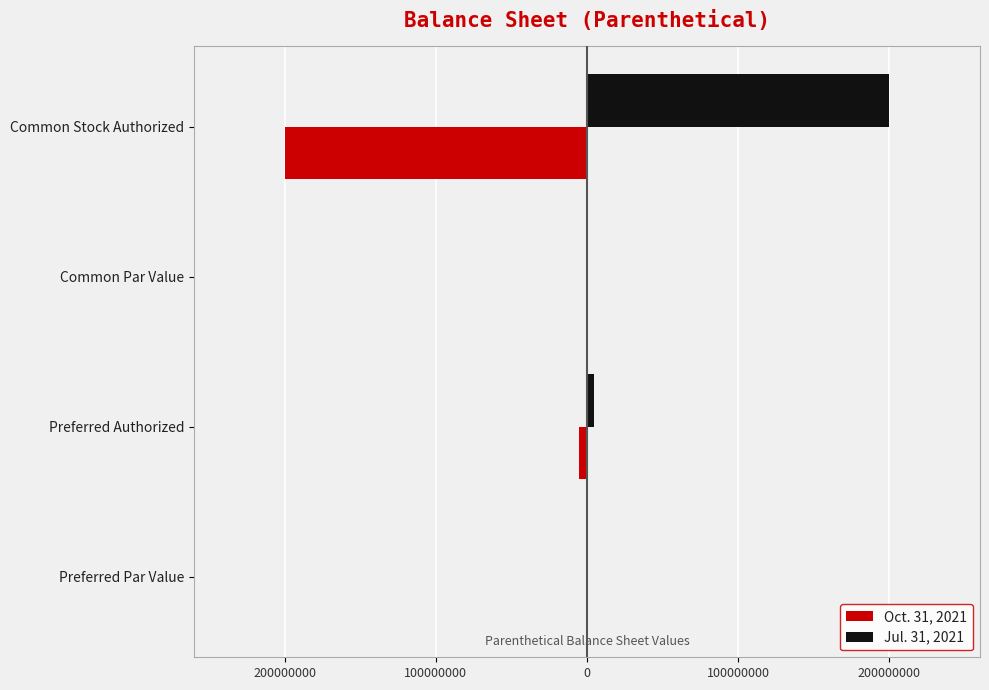

Rank the series by their average value, from lowest to highest.

Oct. 31, 2021, Jul. 31, 2021